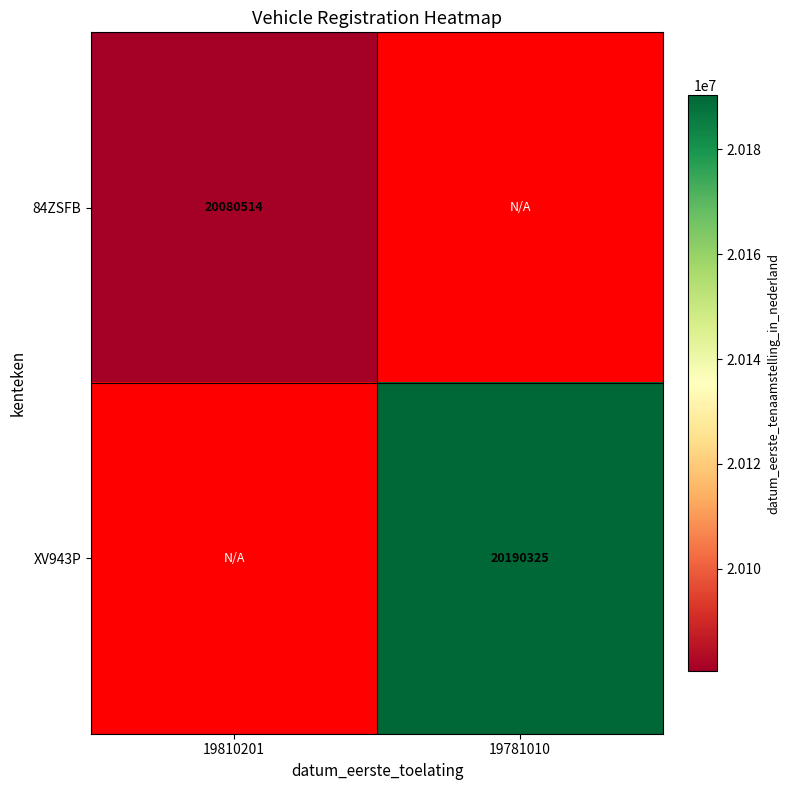

Is the value of 84ZSFB at 19810201 greater than the value of XV943P at 19781010?

No